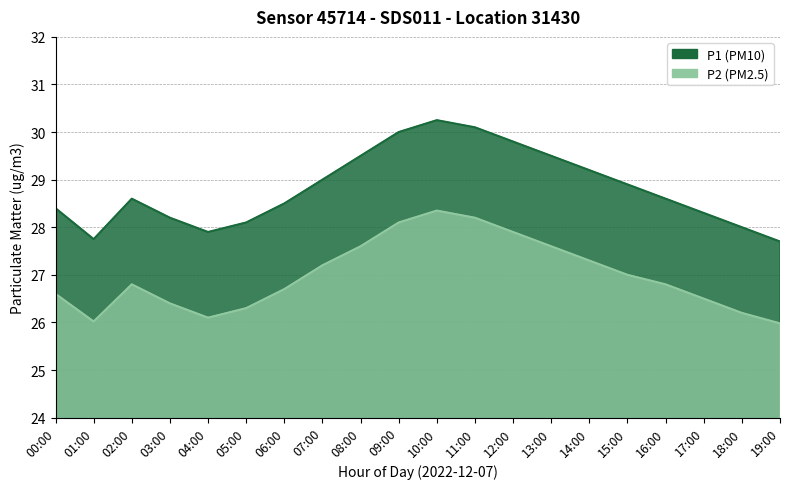

What is the sum of the P1 values at 07:00 and 10:00?

59.2